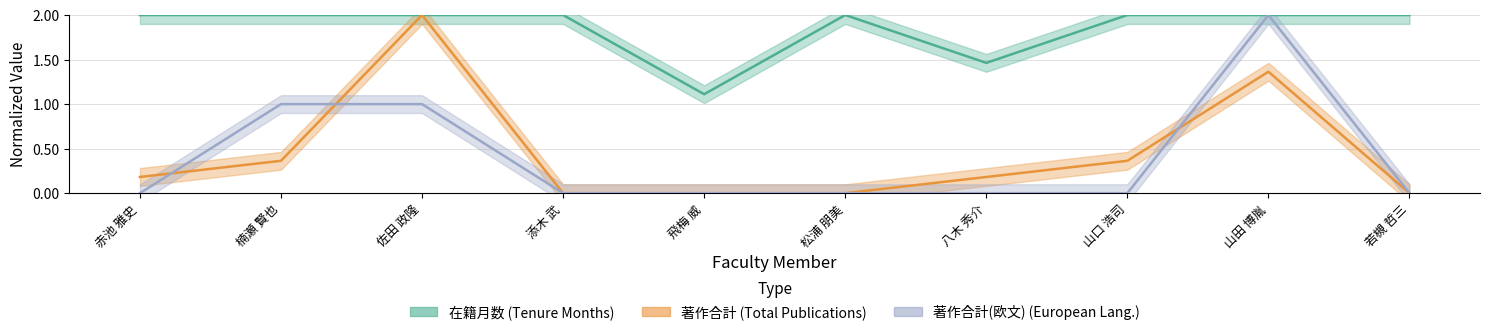

What is the value of the 在籍月数 point at the 4th from the left?

2.0